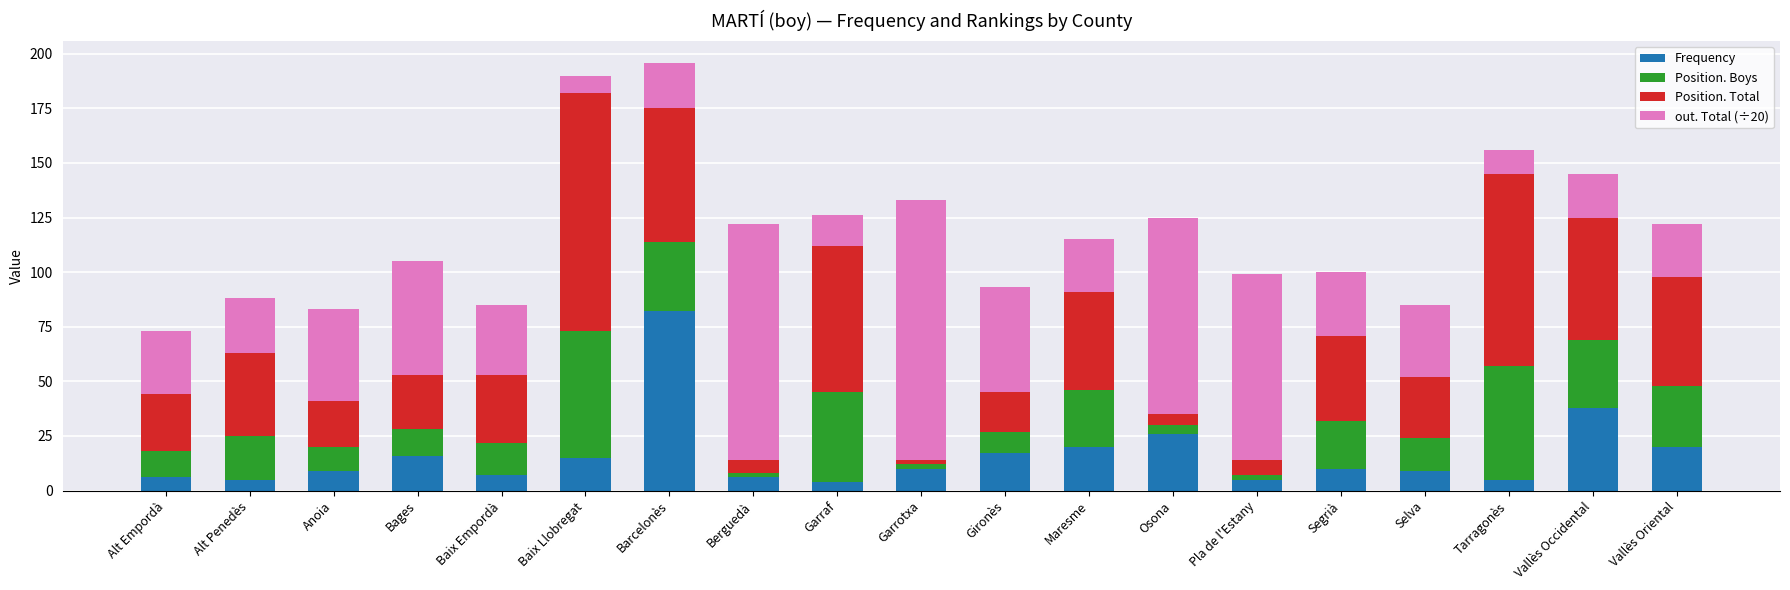

What is the average value of the Frequency series?

16